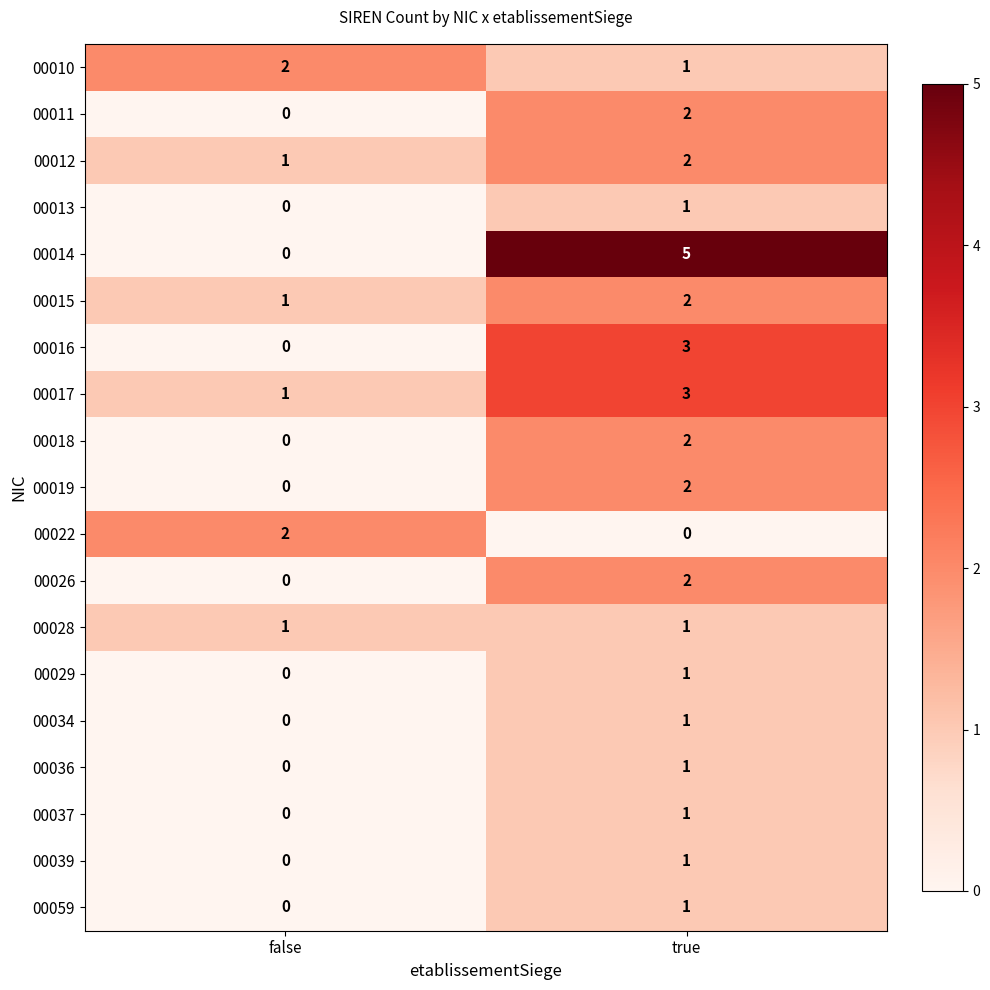

Which series changed the most between false and true?

00014